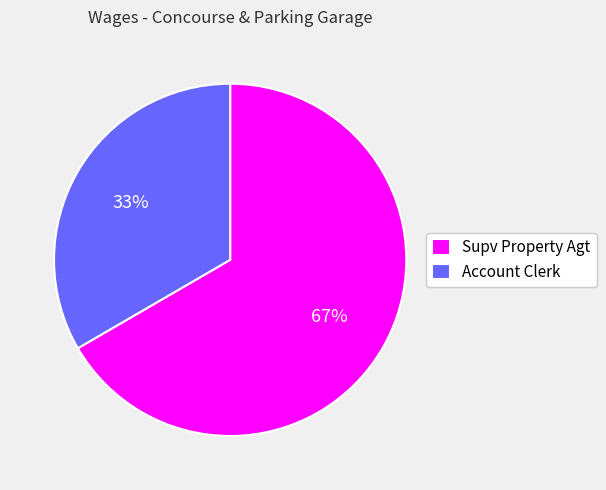

Count the number of slices in the pie.

2